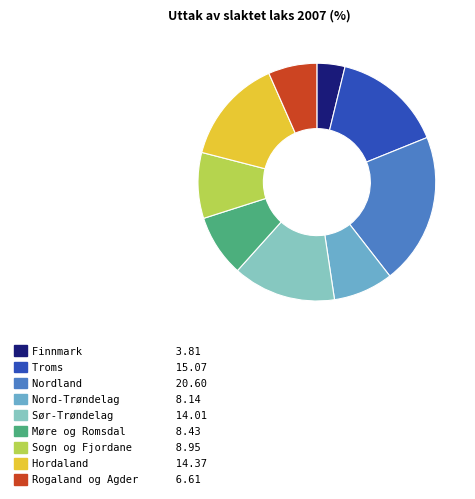

Is it true that Sogn og Fjordane is 1% of the pie?

False